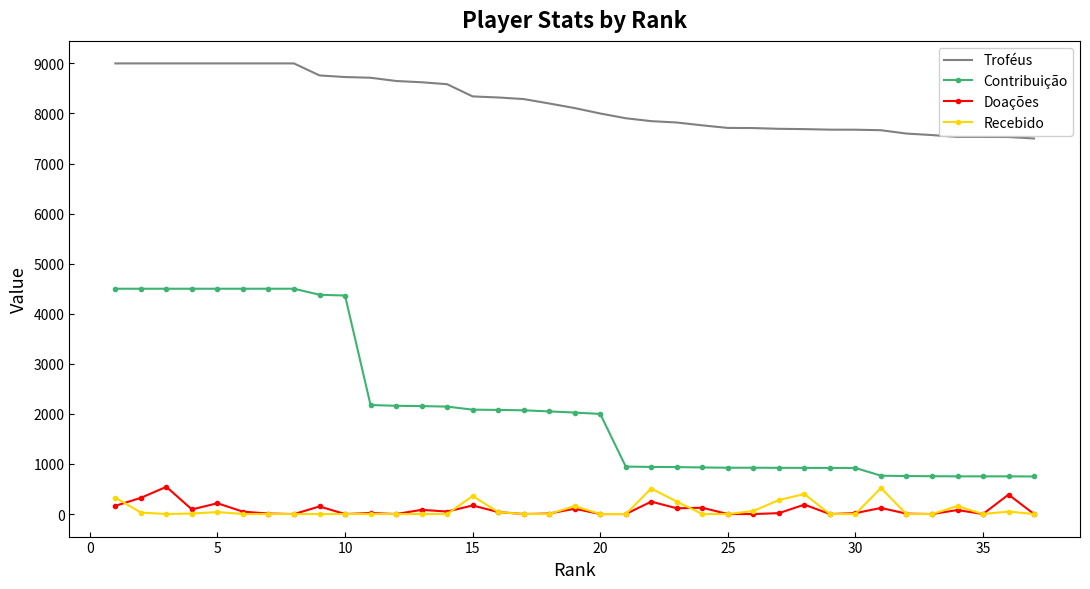

What is the maximum value for Doações?

544